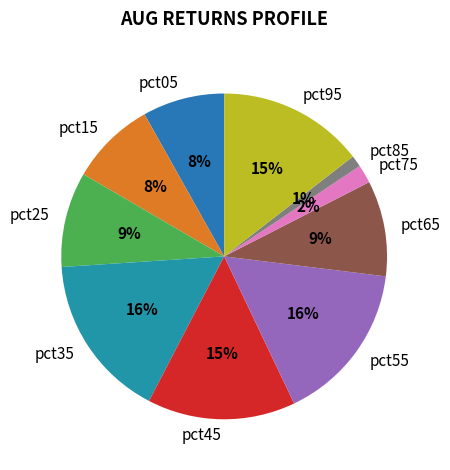

To the nearest percent, what percentage of the pie is pct55?

16%